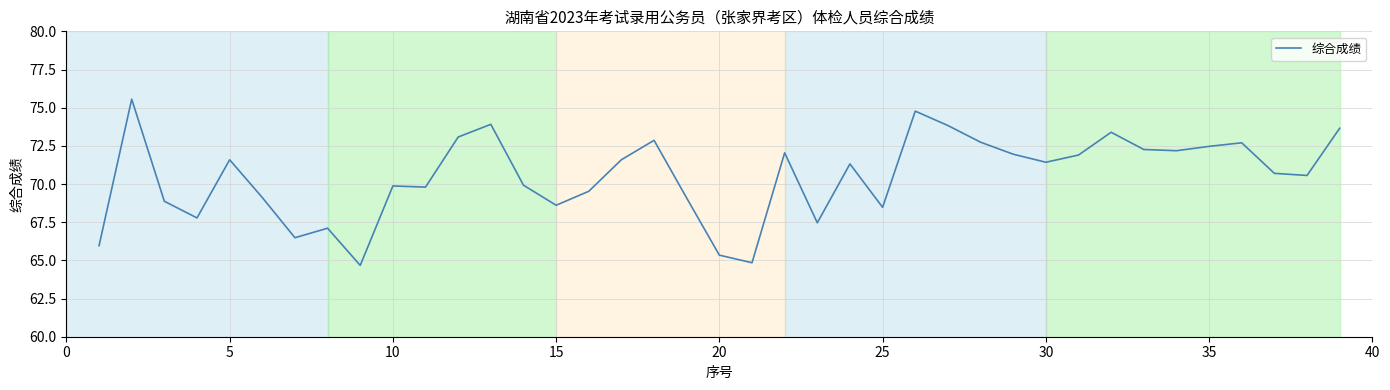

What is the maximum value shown in the chart?

75.6